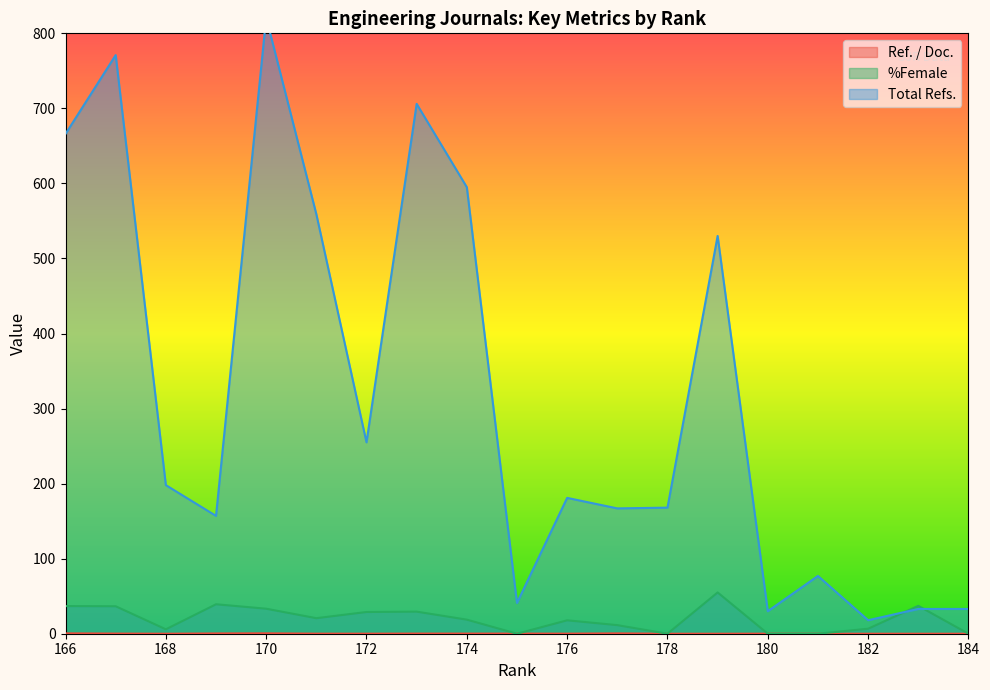

How many series are shown in this chart?

3